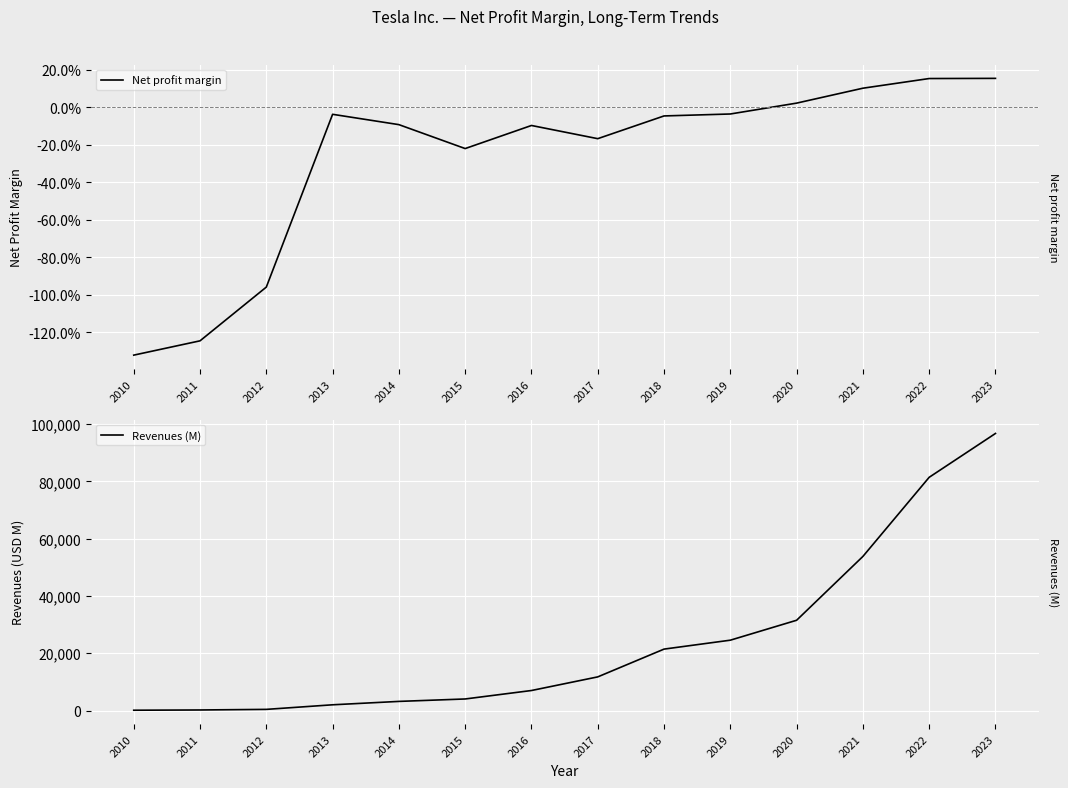

Reading left to right, list all the values displayed in this chart.

Net profit margin: -1.3	-1.2	-1.0	-0.0	-0.1	-0.2	-0.1	-0.2	-0.0	-0.0	0.0	0.1	0.2	0.2
Revenues (M): 117.0	204.0	413.0	2013.0	3198.0	4046.0	7000.0	11759.0	21461.0	24578.0	31536.0	53823.0	81462.0	96773.0